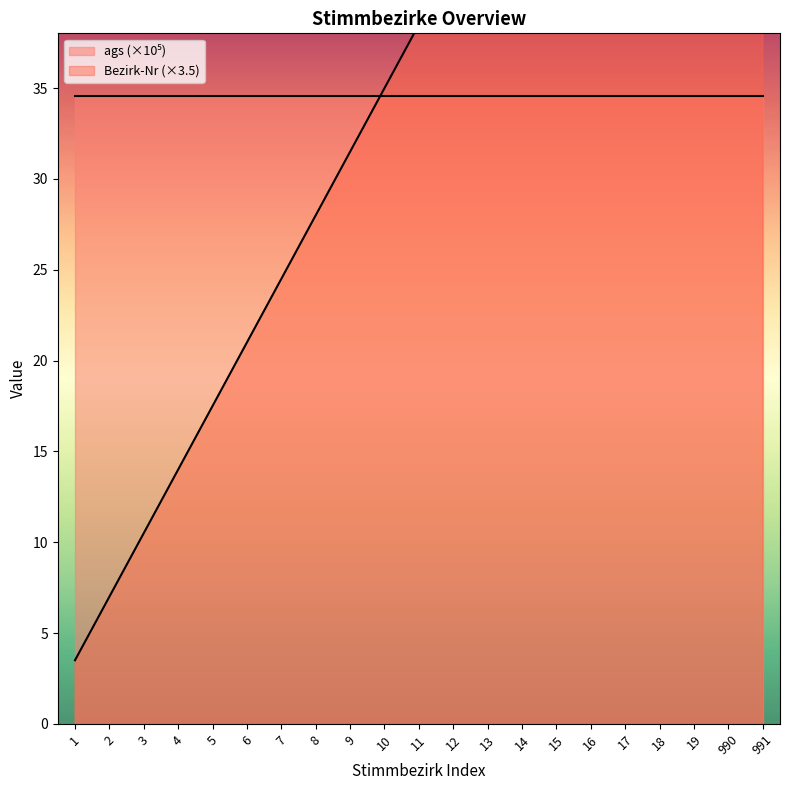

What value does the data have at 6?

21.0